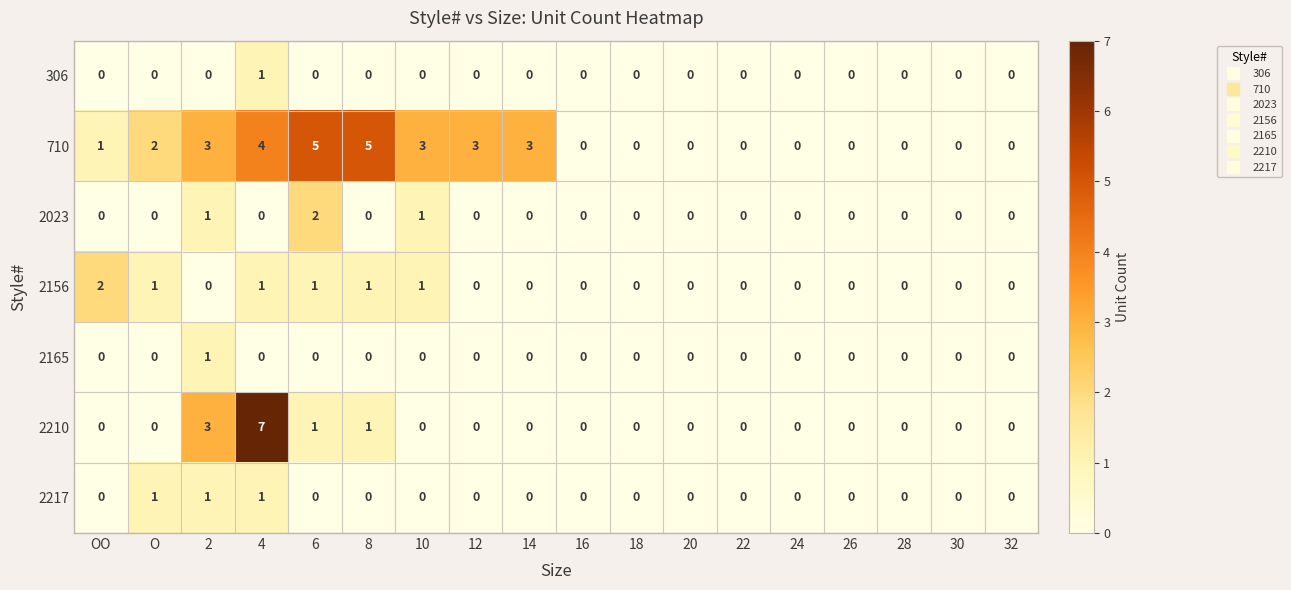

Is it true that 2165 equals 1 at 2?

True